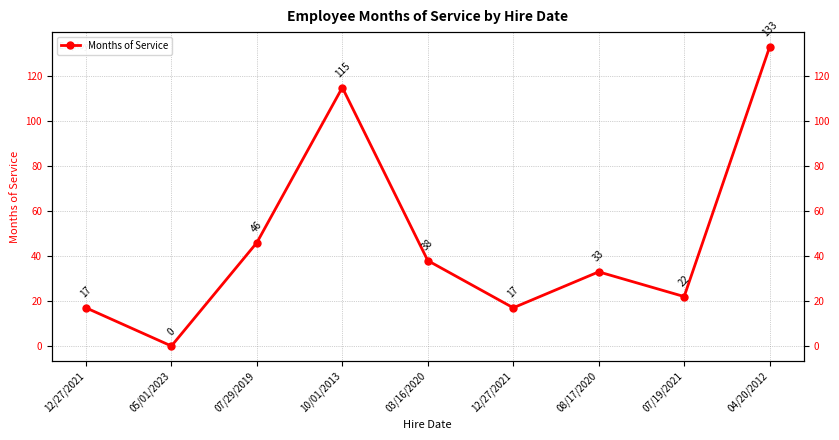

Does the chart display data point markers on the line(s)?

Yes